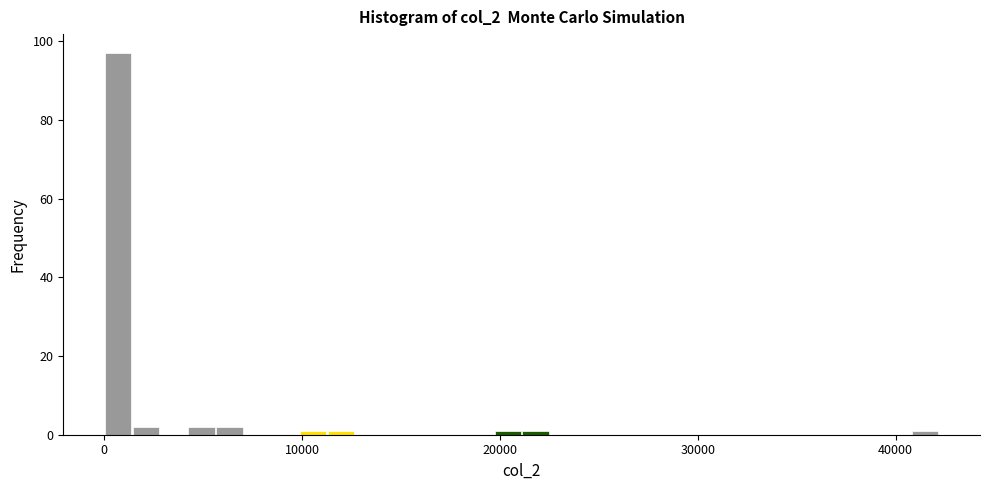

Read against the x-axis, roughly where is the centre of the tallest bar?

1000